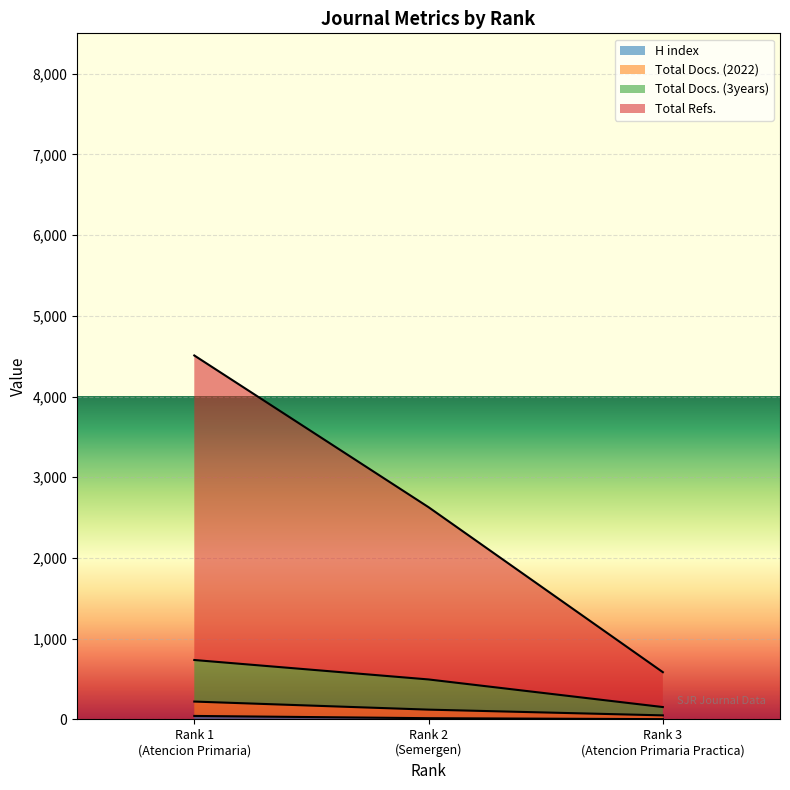

Which series has the largest total across all categories?

Total Refs.